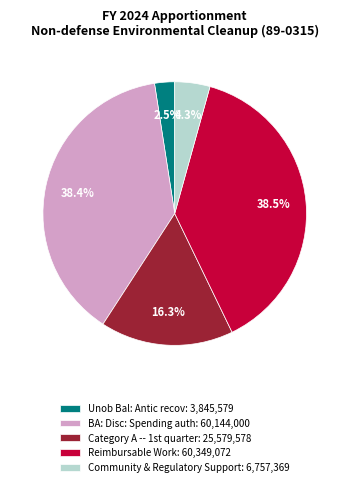

How much of the chart is everything except BA: Disc: Spending auth?

61.6%